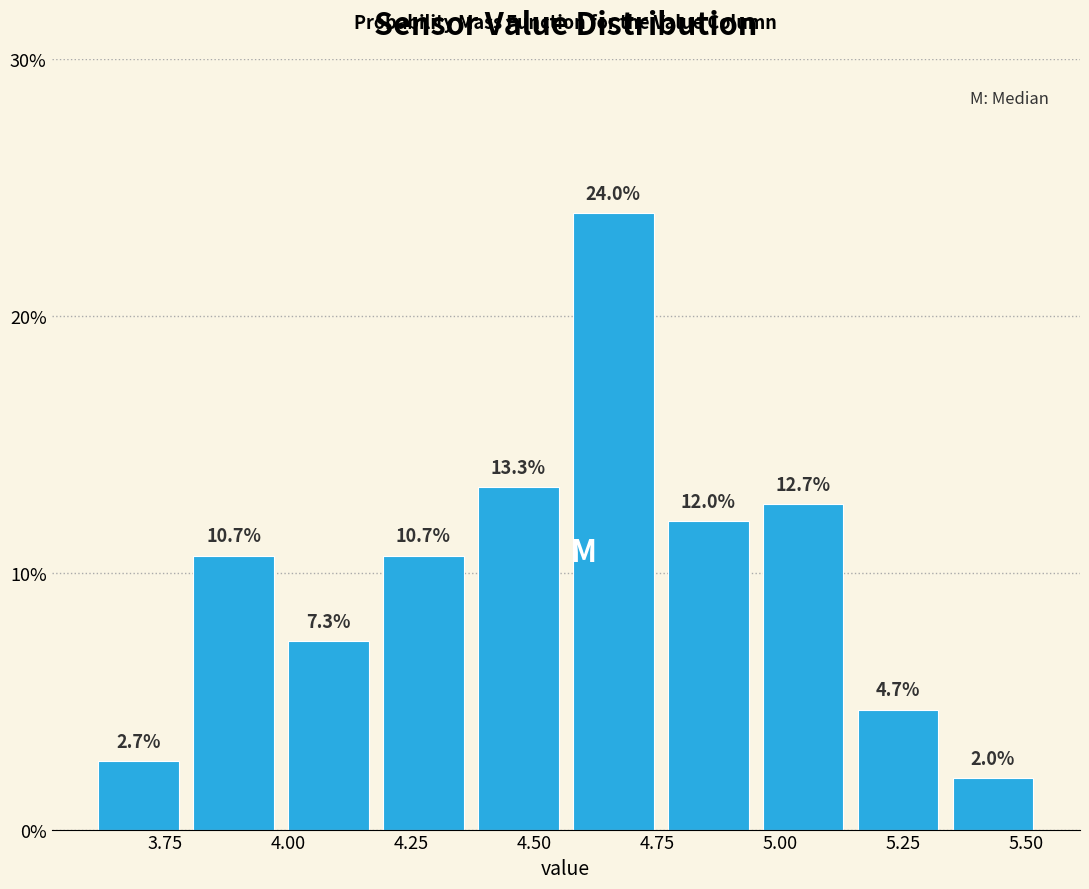

Around what value on the x-axis is the tallest bar? Give the approximate position of its centre, as read against the axis.

4.65